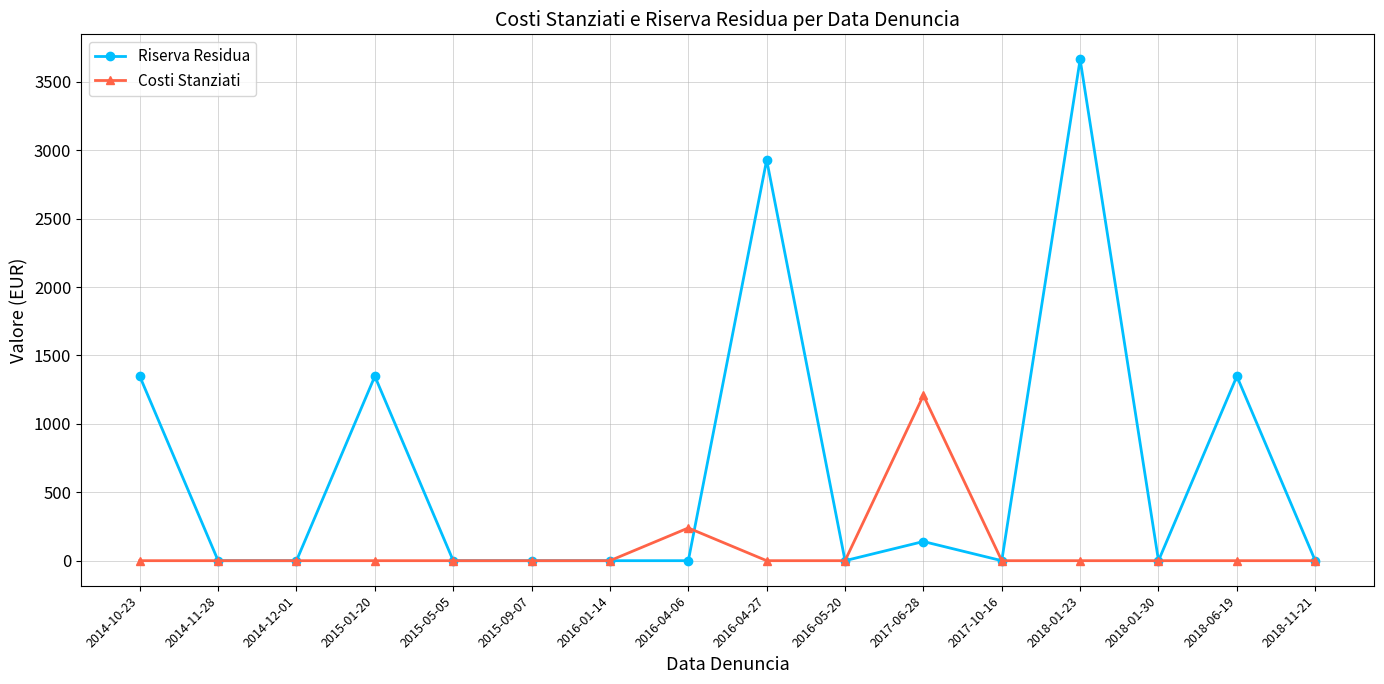

Is it true that Costi Stanziati equals 0.0 at 2015-01-20?

True